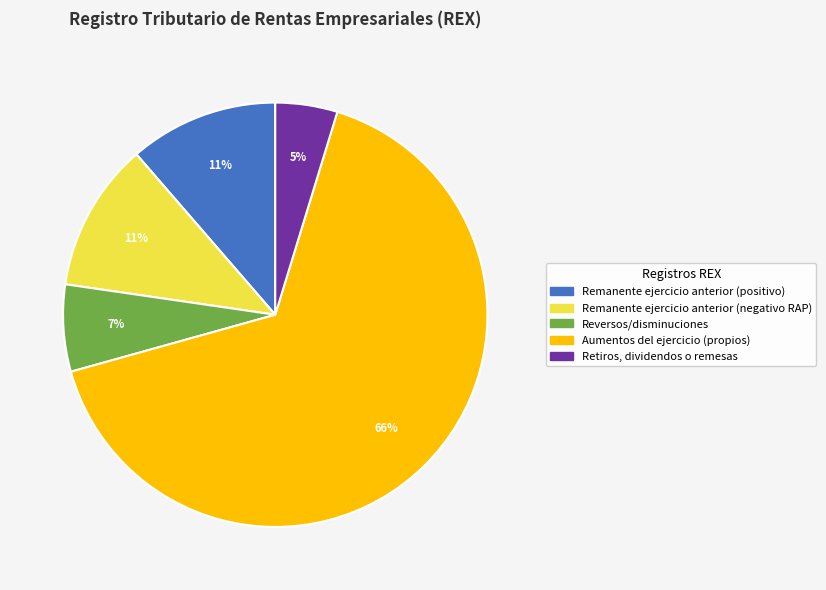

Does any single category account for the majority?

Yes